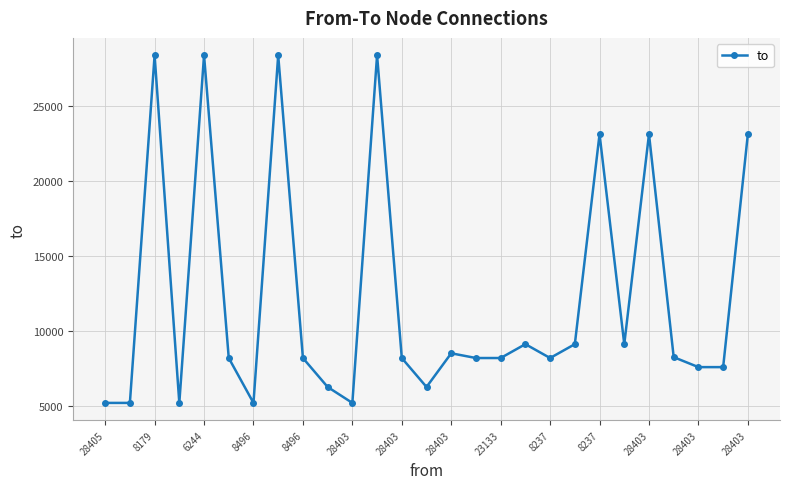

What is the value of the 1st point from the left?

5180